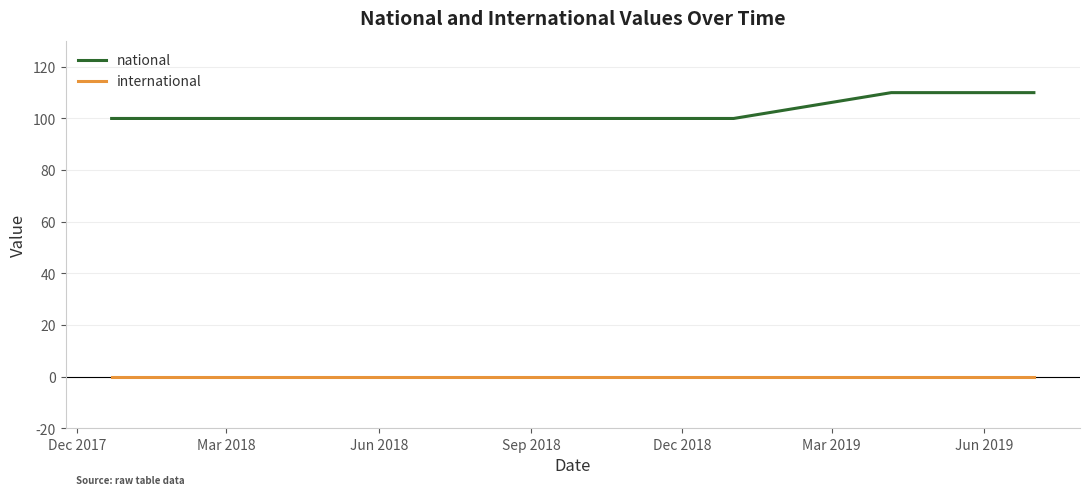

Which series has the widest spread of values?

national